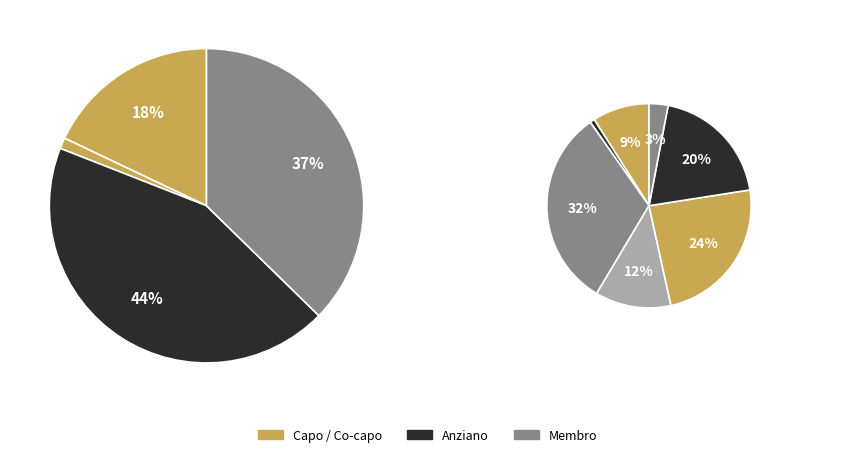

Does Membro (yes) account for over 50% of the chart?

No